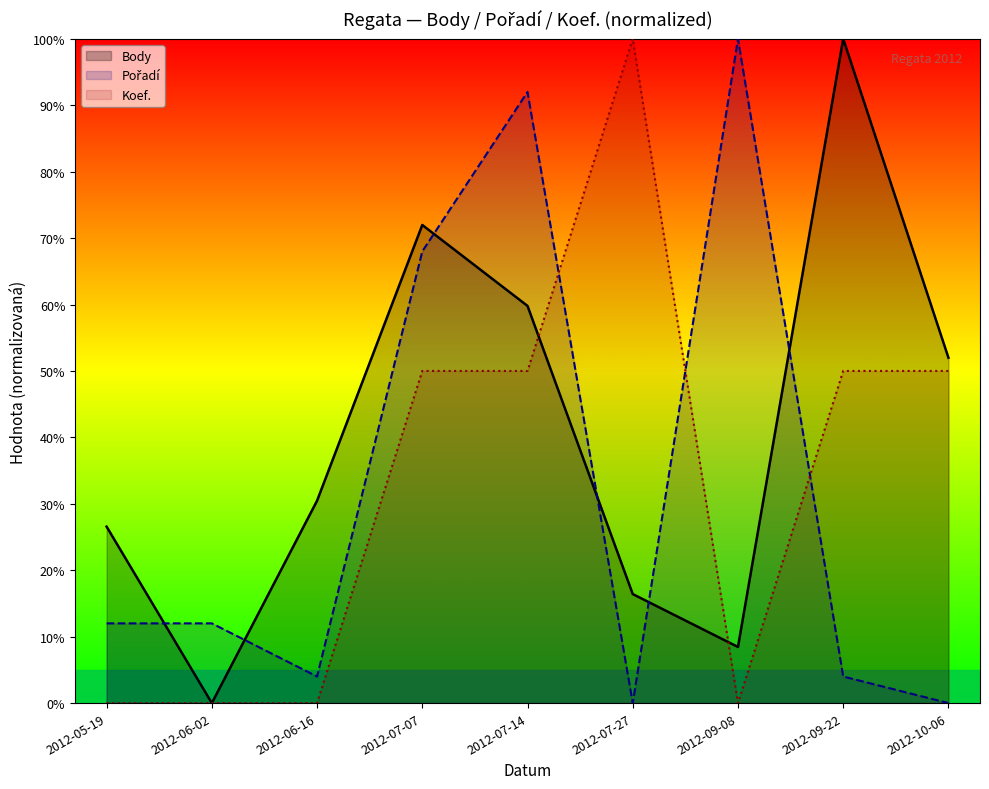

How many interior local peaks does the Pořadí series have?

2